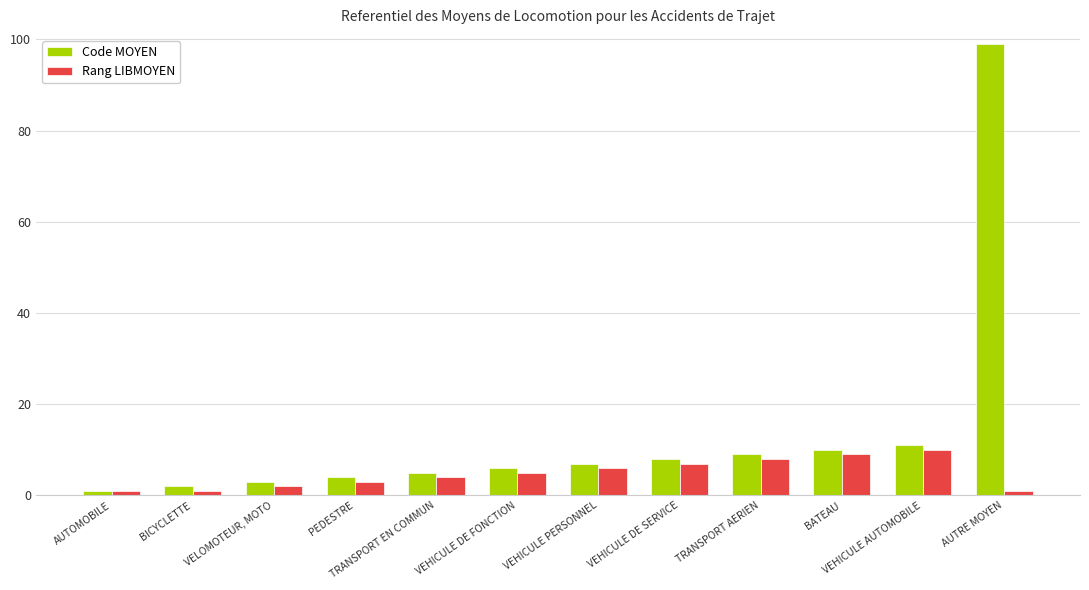

What is the difference between the highest and lowest values at VEHICULE DE SERVICE?

1